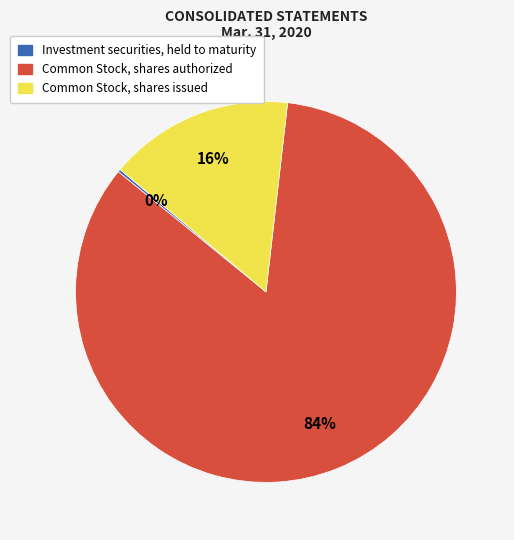

Which has a higher value, Common Stock, shares authorized or Common Stock, shares issued?

Common Stock, shares authorized